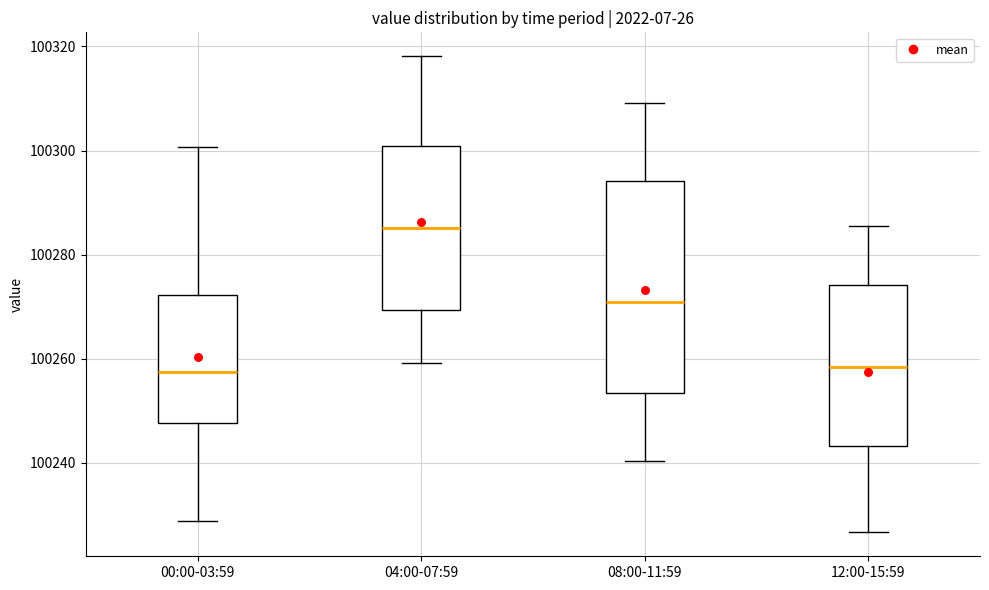

Comparing the boxes themselves (not the whiskers), which one is the tallest?

08:00-11:59